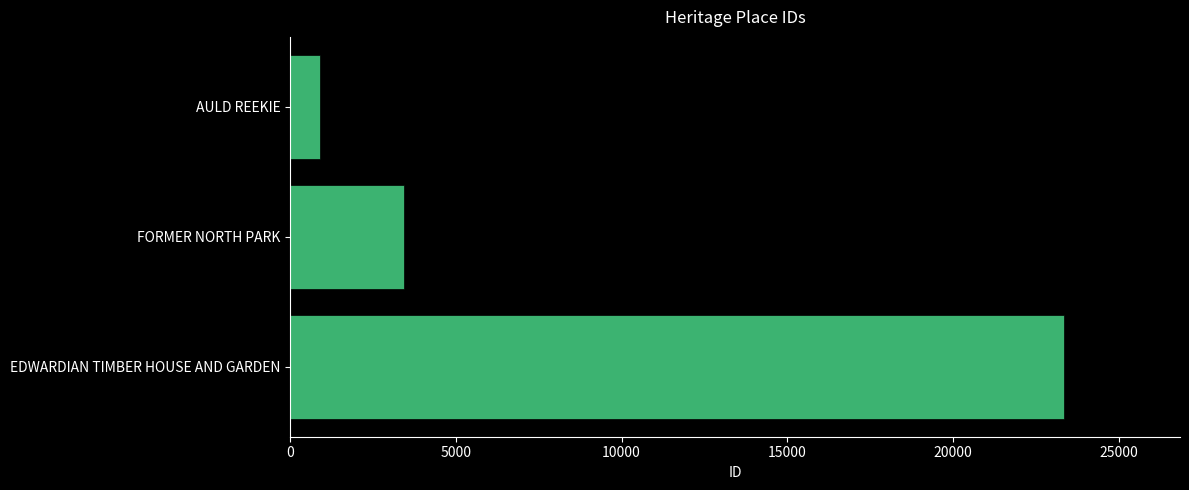

What is the average value?

9234